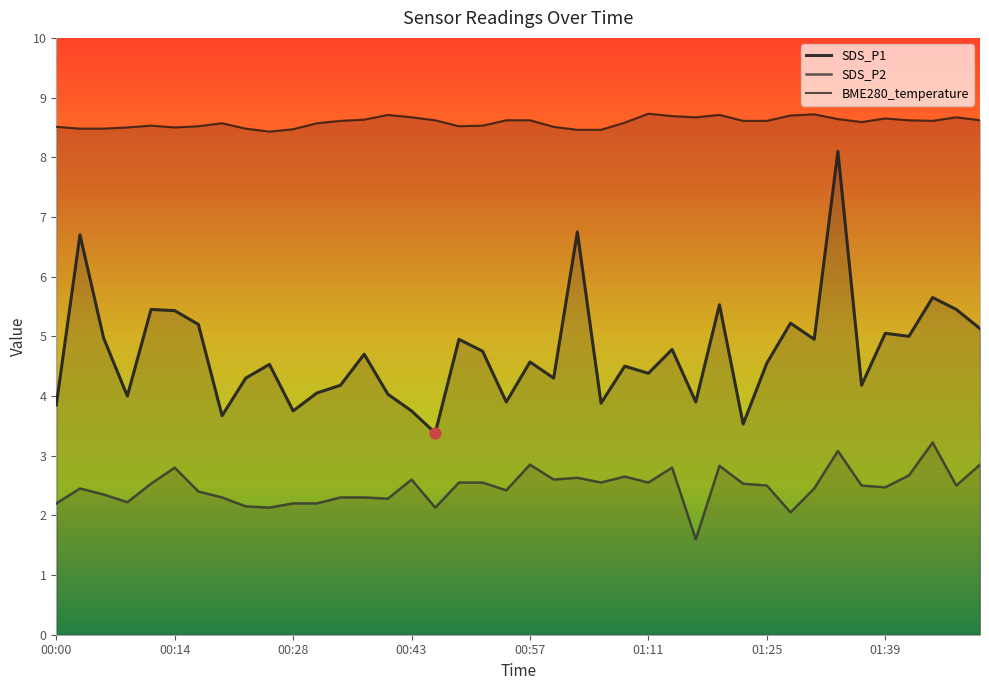

Which series has the largest total across all categories?

BME280_temperature